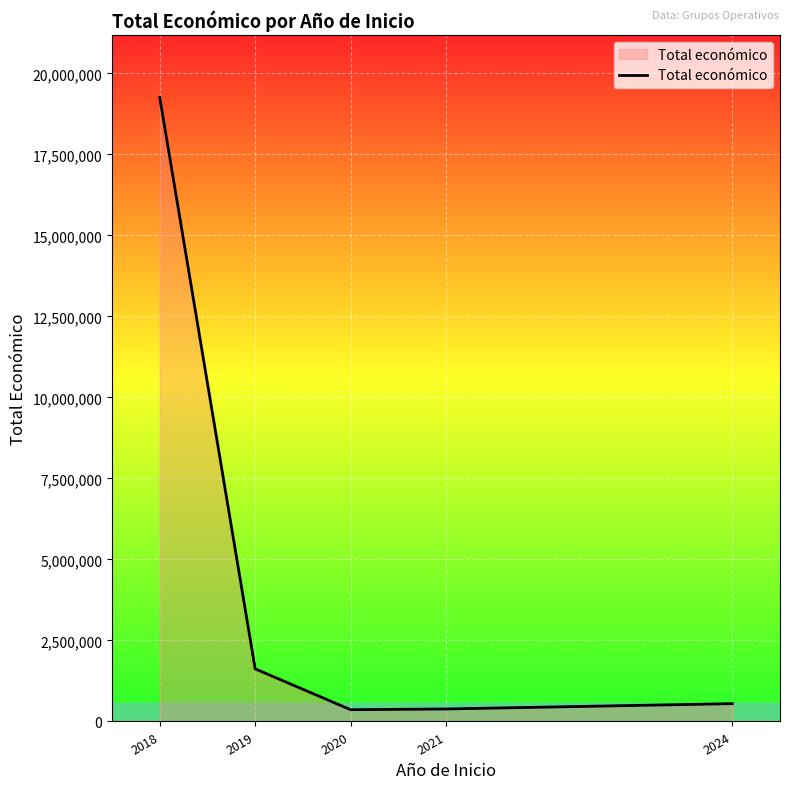

How many values are below 550111?

2